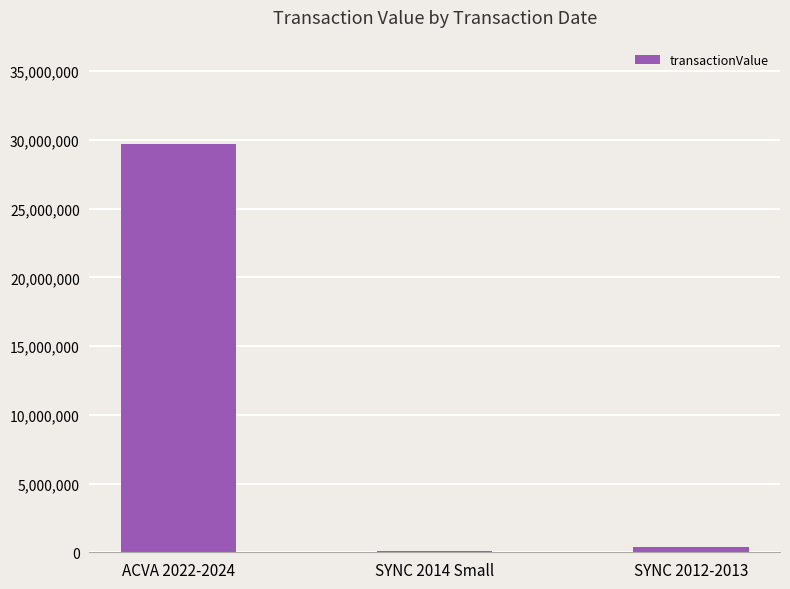

True or false: the data shows 61534 at SYNC 2014 Small.

True